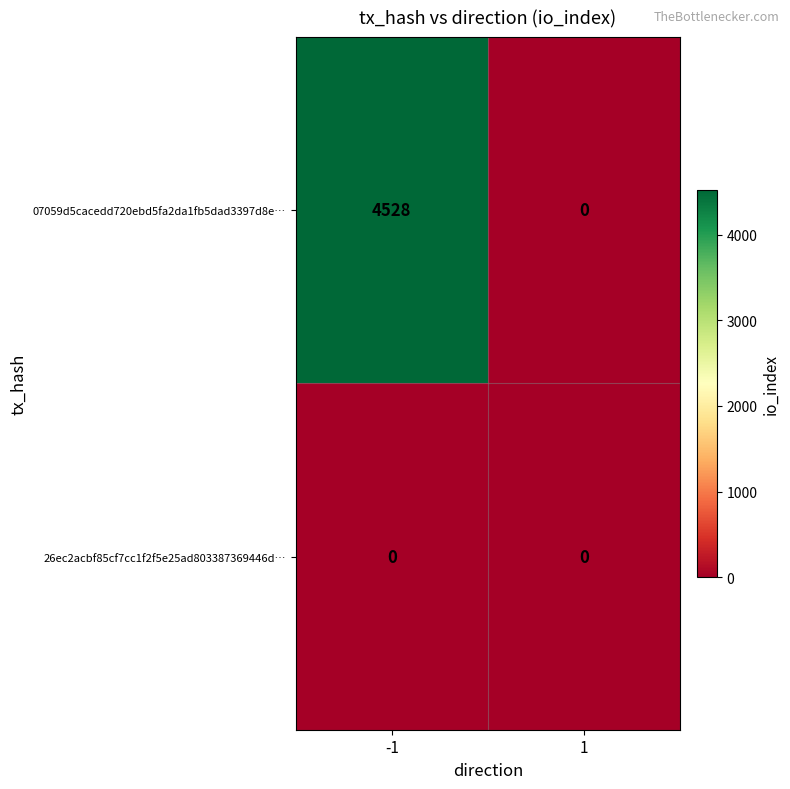

Rank the series by their average value, from highest to lowest.

07059d5cacedd720ebd5fa2da1fb5dad3397d8e…, 26ec2acbf85cf7cc1f2f5e25ad803387369446d…